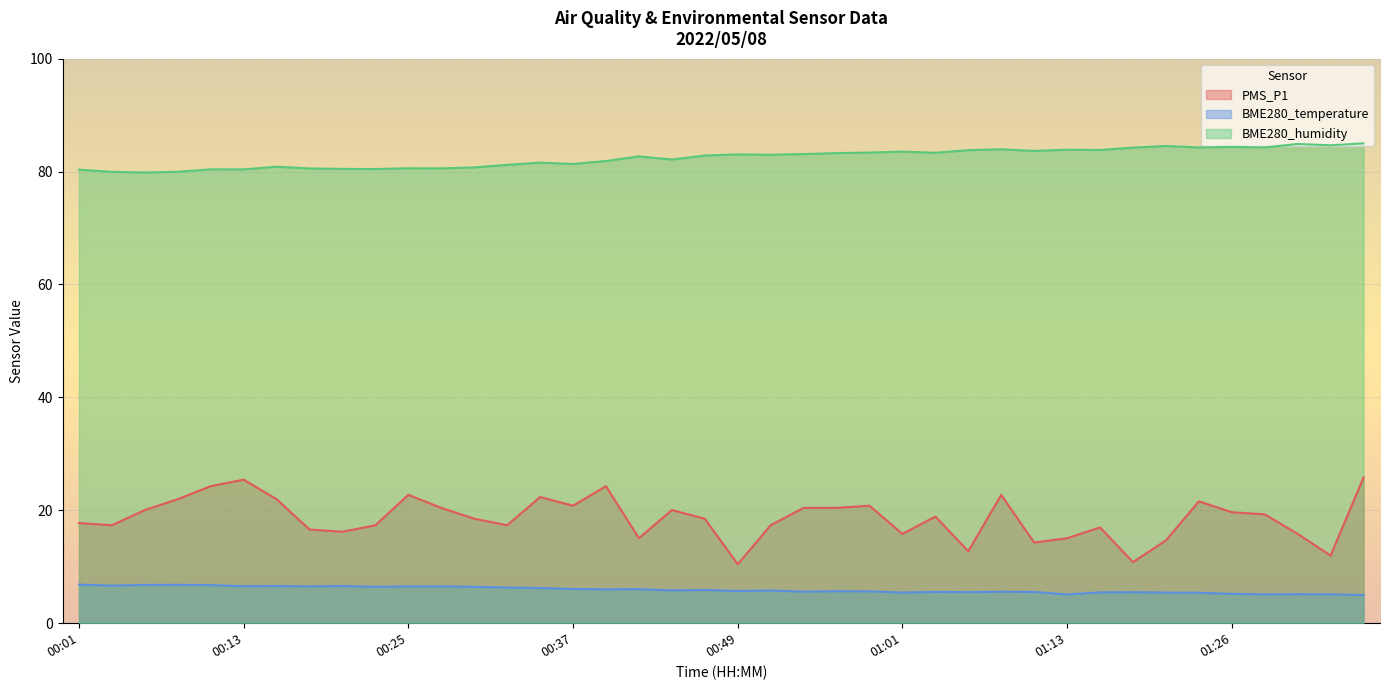

What is the sum of all BME280_humidity values?

3296.9